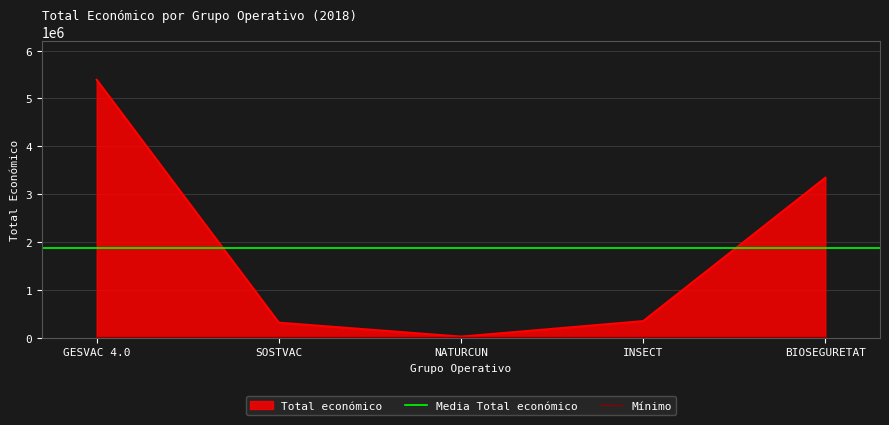

List the labels in order of value, largest first.

GESVAC 4.0, BIOSEGURETAT, INSECT, SOSTVAC, NATURCUN